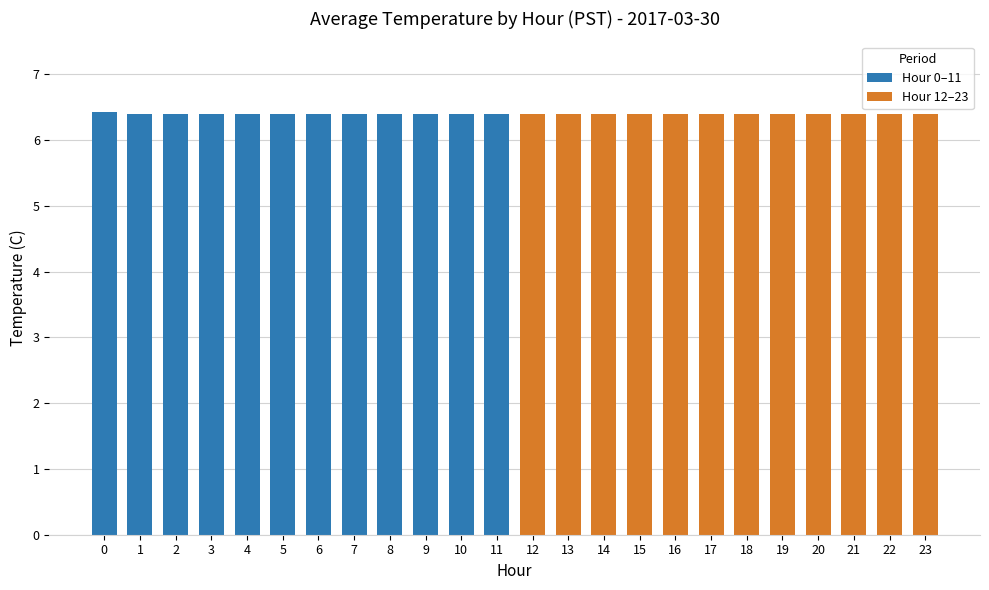

Reading left to right, extract all data points from this chart.

6.4	6.4	6.4	6.4	6.4	6.4	6.4	6.4	6.4	6.4	6.4	6.4	6.4	6.4	6.4	6.4	6.4	6.4	6.4	6.4	6.4	6.4	6.4	6.4